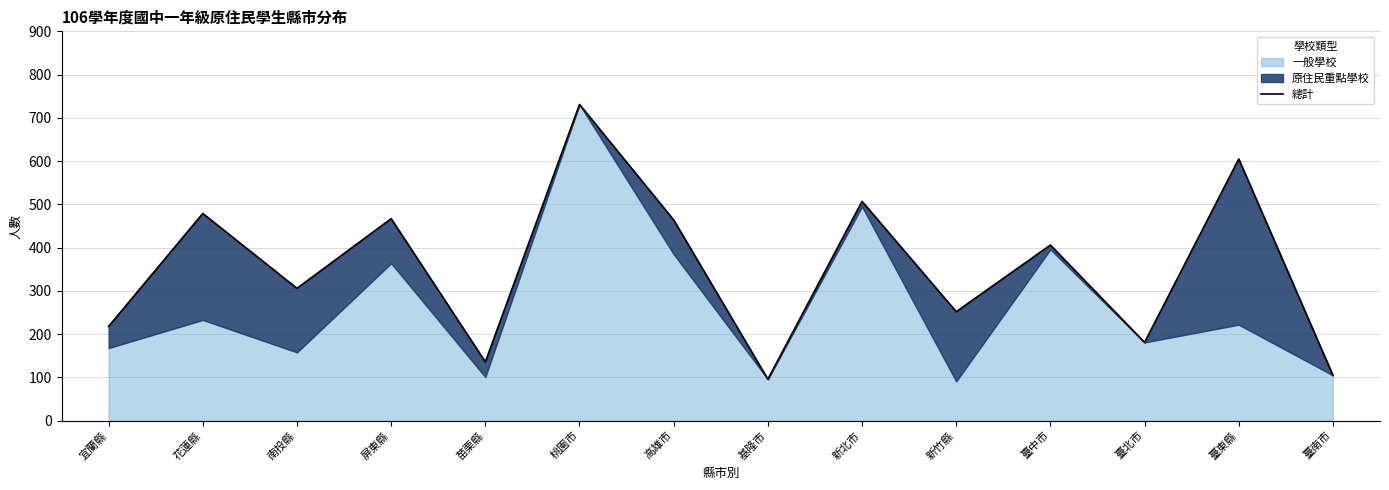

Reading left to right, what are all the values shown in this chart?

宜蘭縣=218	花蓮縣=479	南投縣=306	屏東縣=467	苗栗縣=136	桃園市=731	高雄市=464	基隆市=96	新北市=507	新竹縣=252	臺中市=406	臺北市=181	臺東縣=605	臺南市=105